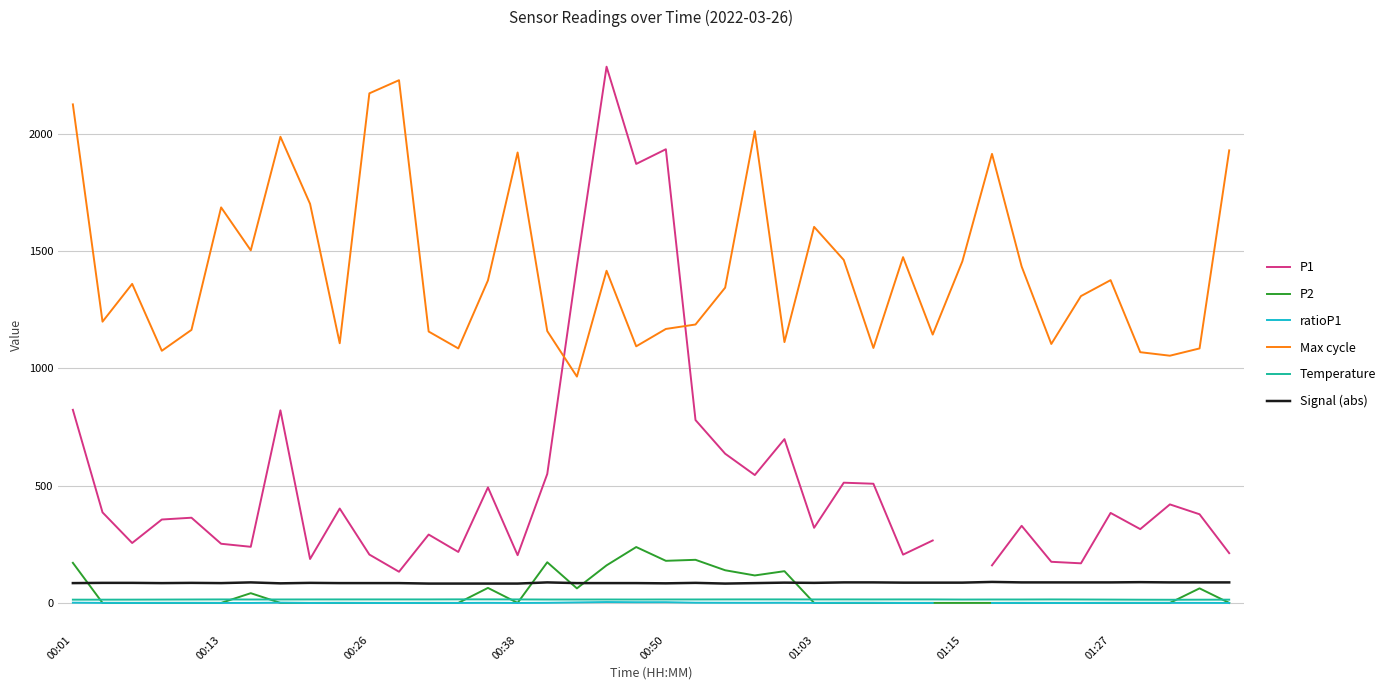

How many lines are shown in the chart?

6